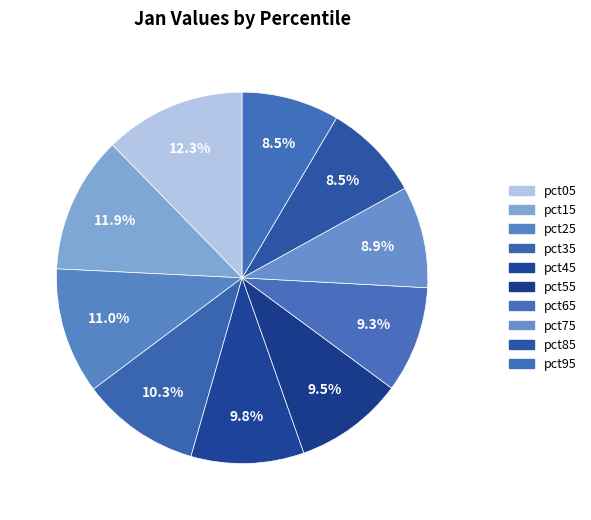

To the nearest percent, what percentage of the pie is pct55?

9%